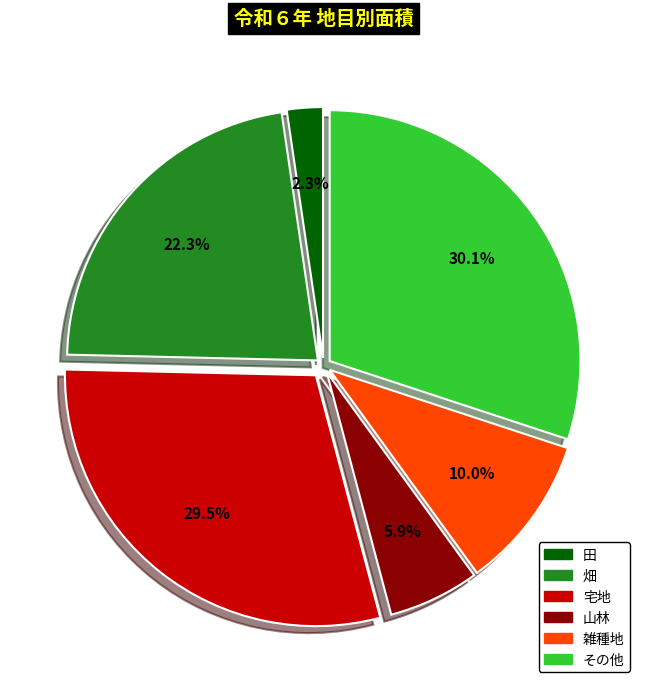

To the nearest percent, what portion does 雑種地 represent?

10%